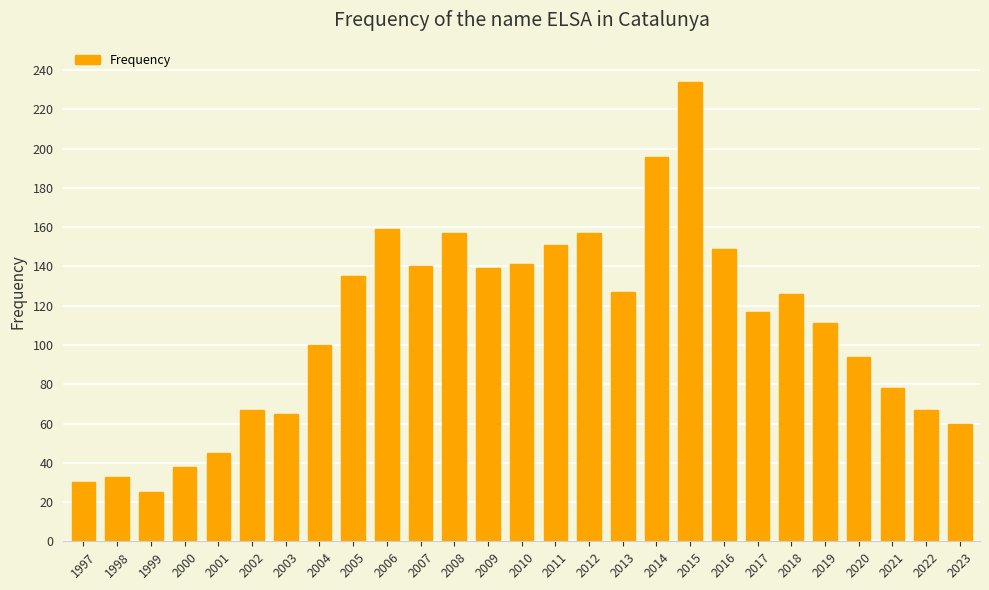

What is the minimum value shown in the chart?

25